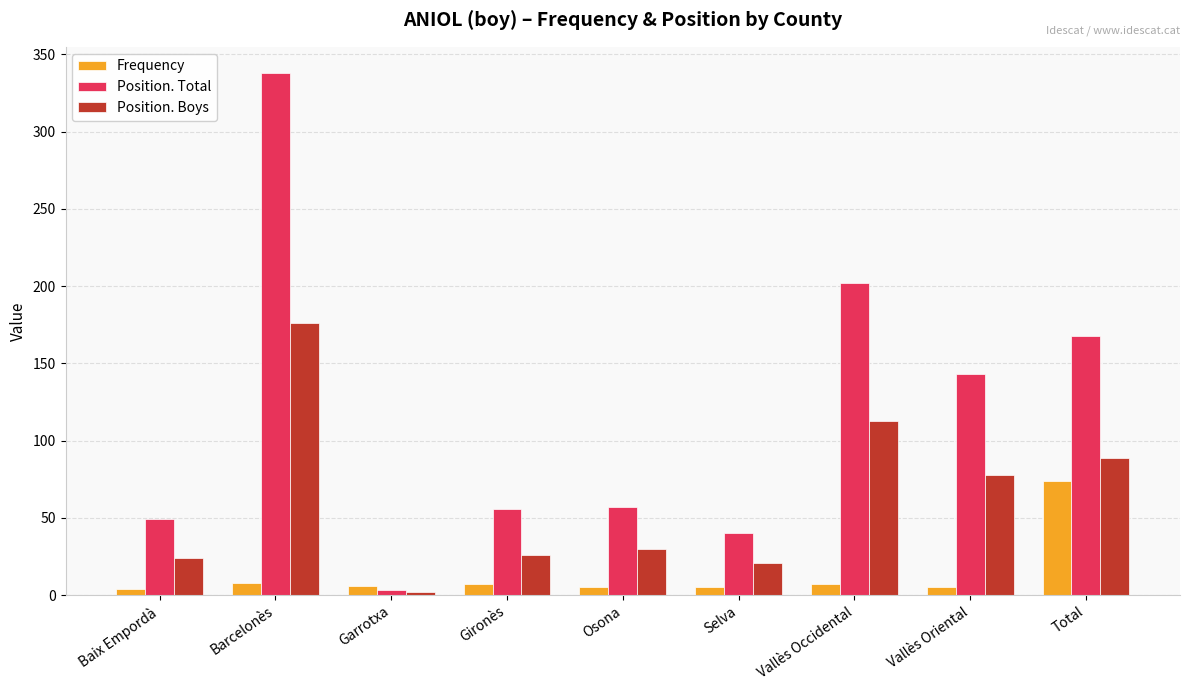

How many bars are there in each group?

3